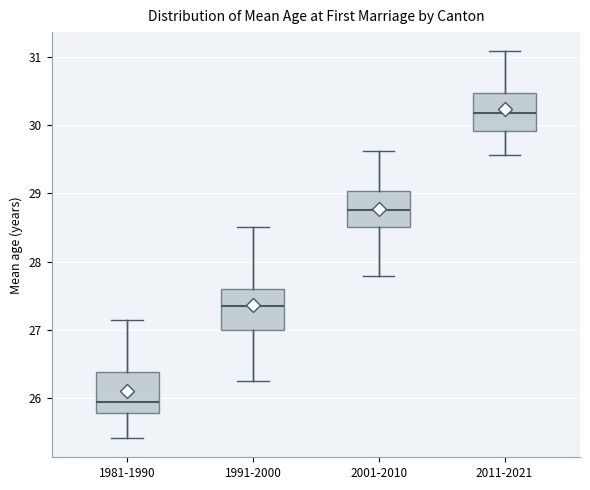

Which box's median line is the lowest?

1981-1990